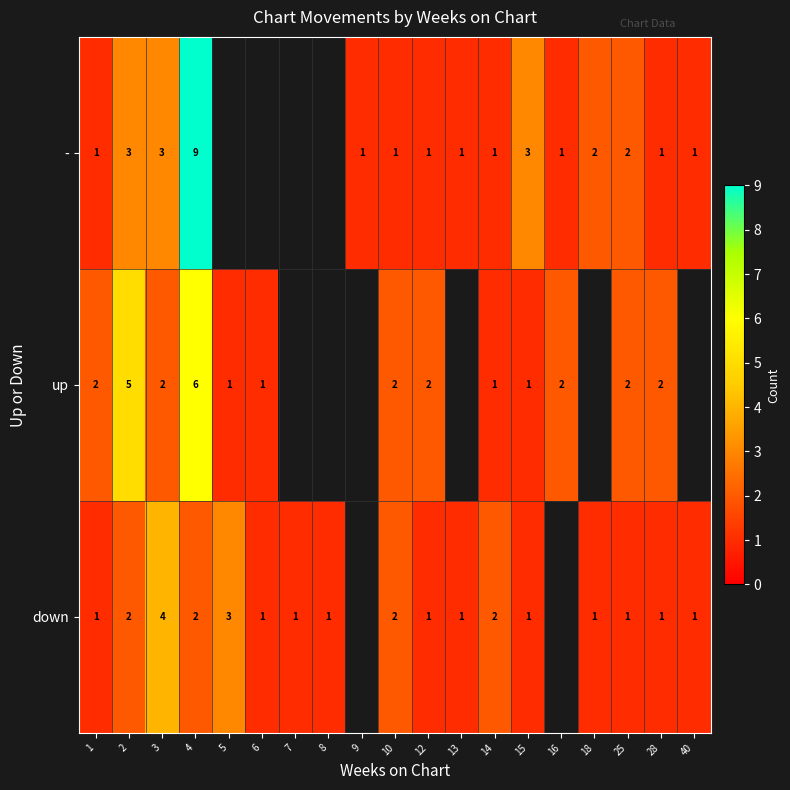

The value of down at 12 is 1. True or false?

True